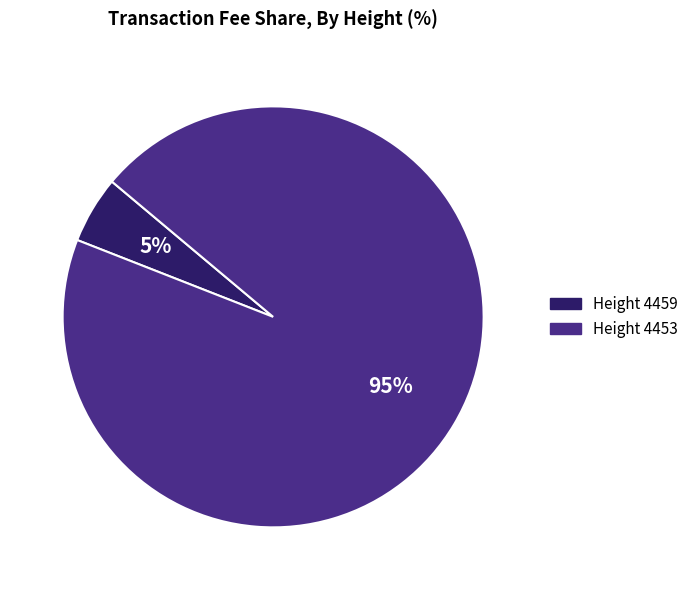

To the nearest percent, what is the difference between the largest and smallest slice percentages?

90%